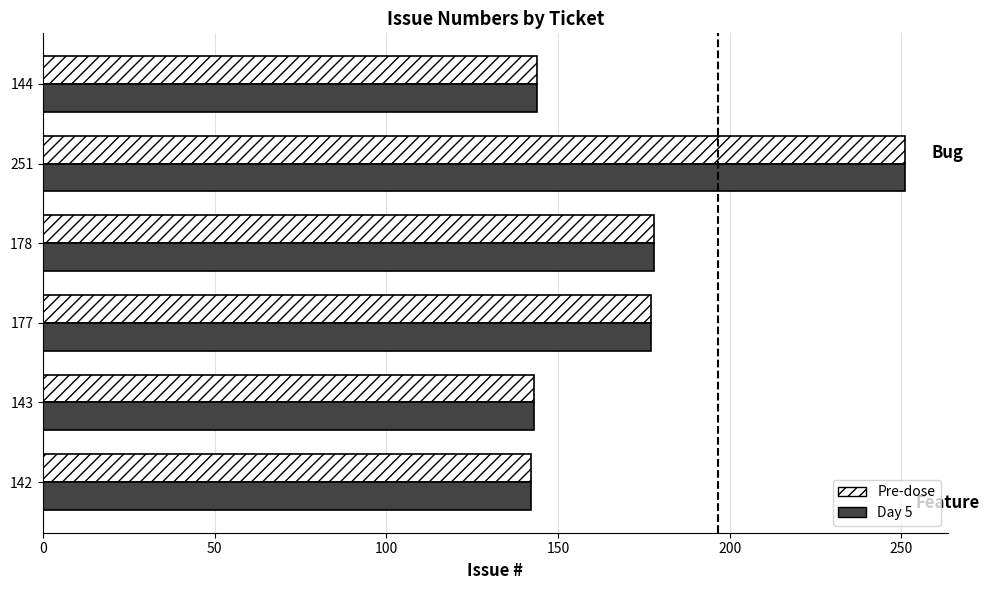

True or false: Day 5 has a value of 142 at 142.

True